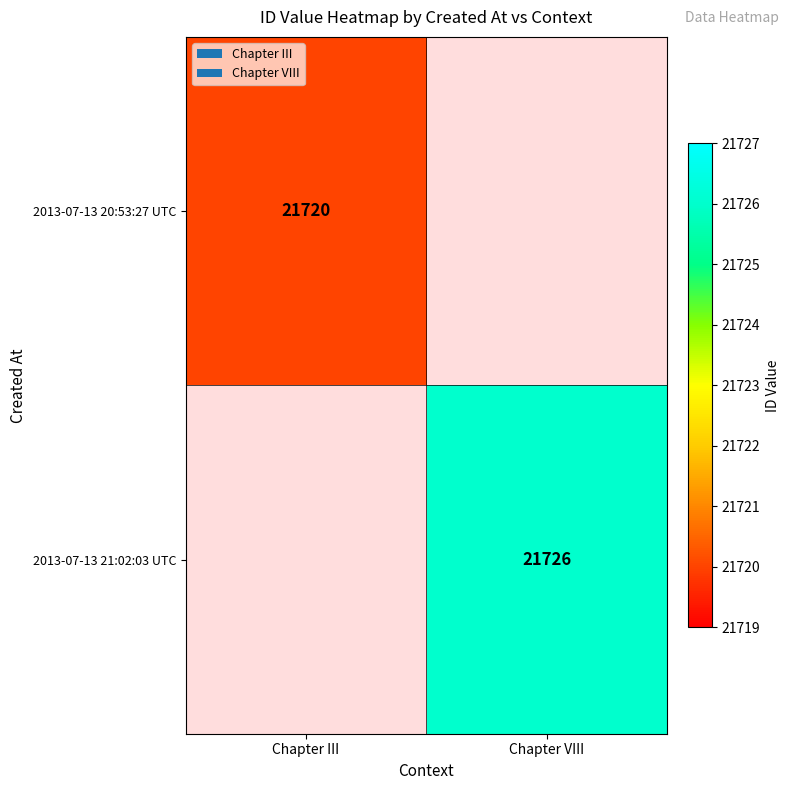

Is it true that 2013-07-13 21:02:03 UTC equals 21726 at Chapter VIII?

True